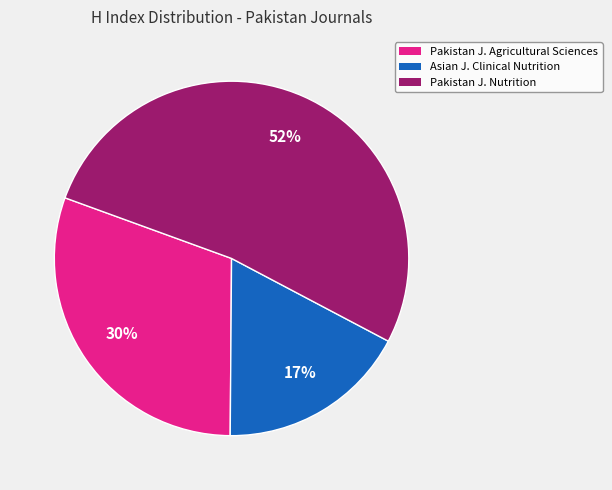

How many segments does this pie chart have?

3